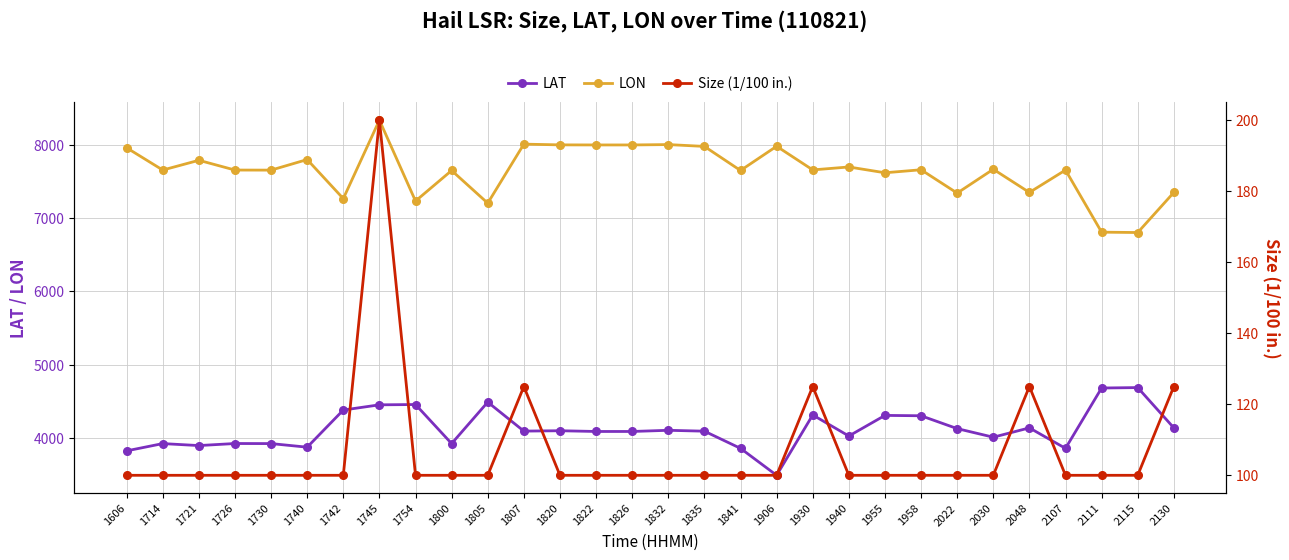

Reading left to right, list all the values displayed in this chart.

LAT: 1606=3827	1714=3926	1721=3899	1726=3927	1730=3926	1740=3877	1742=4383	1745=4454	1754=4458	1800=3926	1805=4491	1807=4096	1820=4101	1822=4091	1826=4091	1832=4107	1835=4095	1841=3861	1906=3494	1930=4316	1940=4029	1955=4310	1958=4305	2022=4130	2030=4013	2048=4140	2107=3861	2111=4683	2115=4689	2130=4140
LON: 1606=7955	1714=7652	1721=7785	1726=7652	1730=7651	1740=7795	1742=7263	1745=8332	1754=7230	1800=7646	1805=7201	1807=8005	1820=7995	1822=7994	1826=7994	1832=7999	1835=7974	1841=7646	1906=7976	1930=7654	1940=7694	1955=7615	1958=7656	2022=7338	2030=7663	2048=7347	2107=7652	2111=6806	2115=6801	2130=7347
Size (1/100 in.): 1606=100	1714=100	1721=100	1726=100	1730=100	1740=100	1742=100	1745=200	1754=100	1800=100	1805=100	1807=125	1820=100	1822=100	1826=100	1832=100	1835=100	1841=100	1906=100	1930=125	1940=100	1955=100	1958=100	2022=100	2030=100	2048=125	2107=100	2111=100	2115=100	2130=125